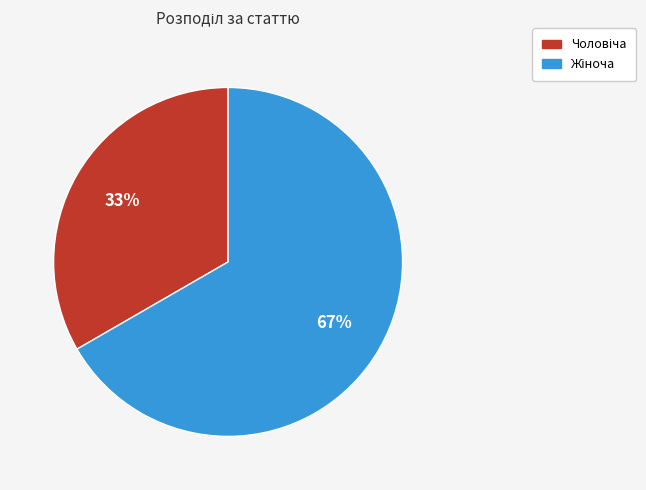

Does any single category account for the majority?

Yes